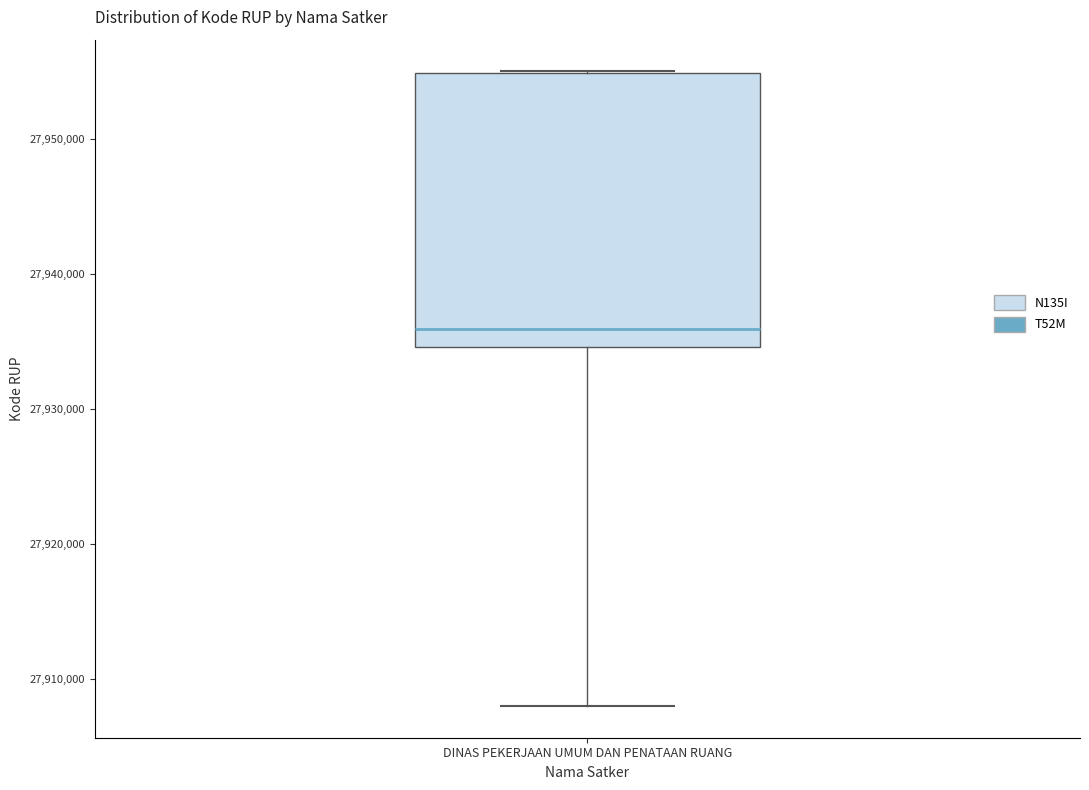

Read this box plot against the y-axis: the position of the median line, the range covered by the box, and the ends of both whiskers. The values are not printed on the chart, so give them approximately, as read against the axis.

median 27936000, box 27935000 to 27955000, whiskers 27908000 to 27955000